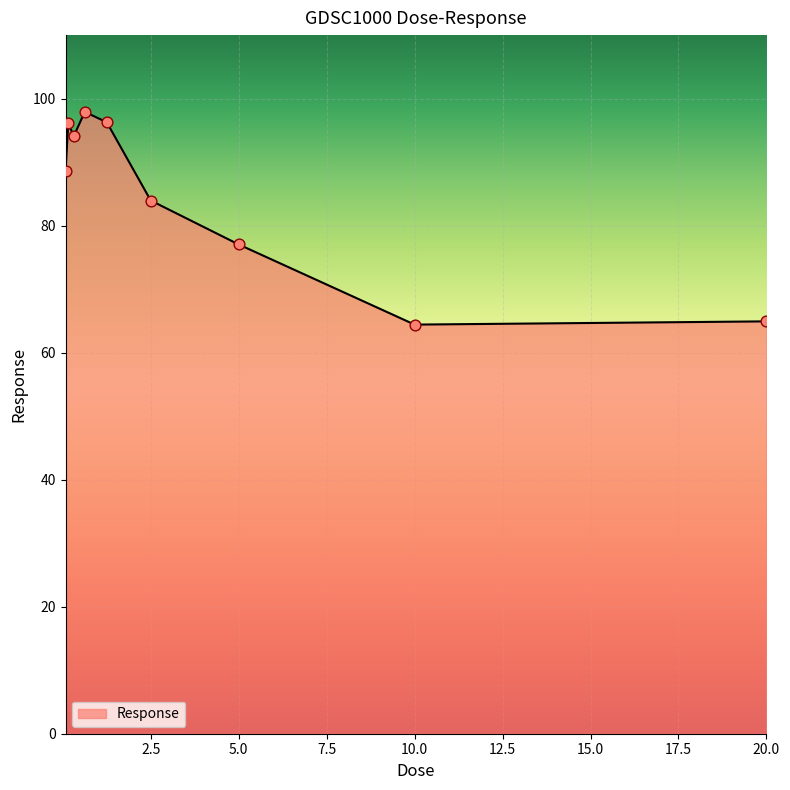

What is the difference between the maximum and minimum values?

33.5